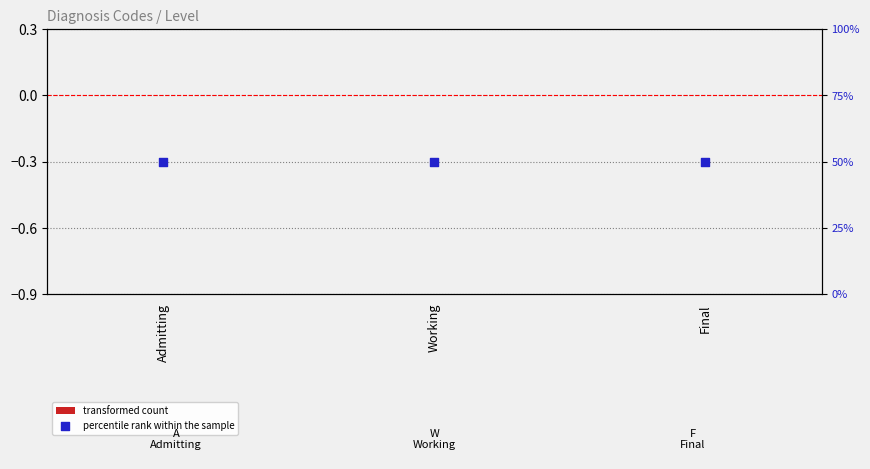

What are all the series names shown in the legend?

transformed count, percentile rank within the sample